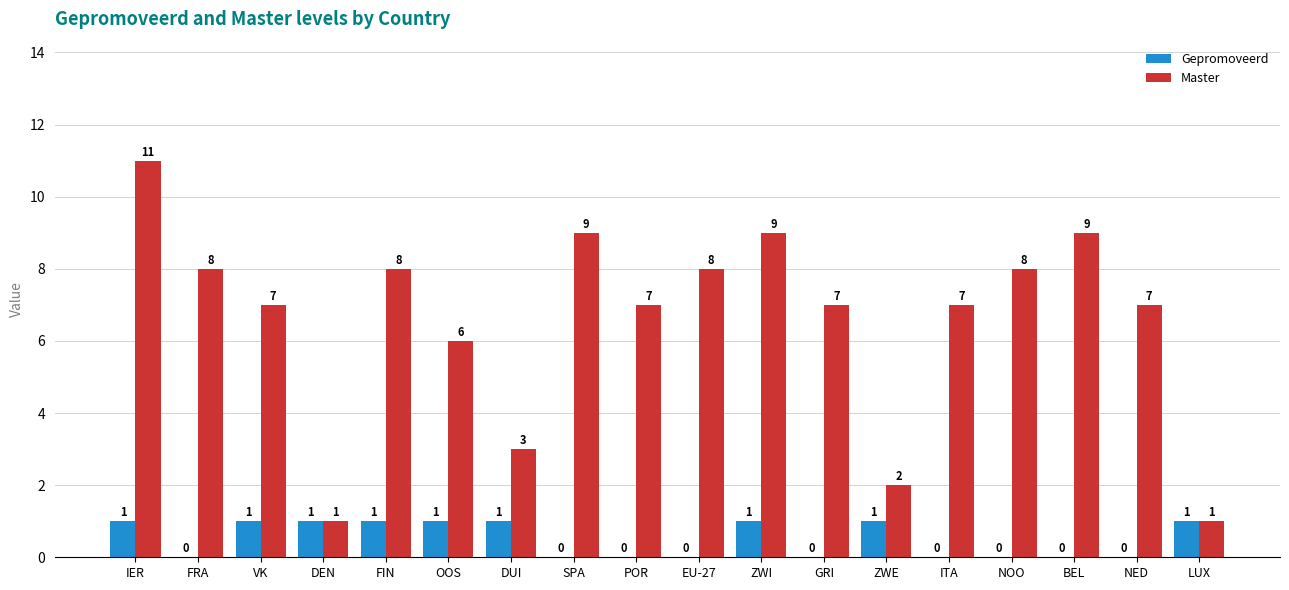

At which category is the sum across all series the highest?

IER